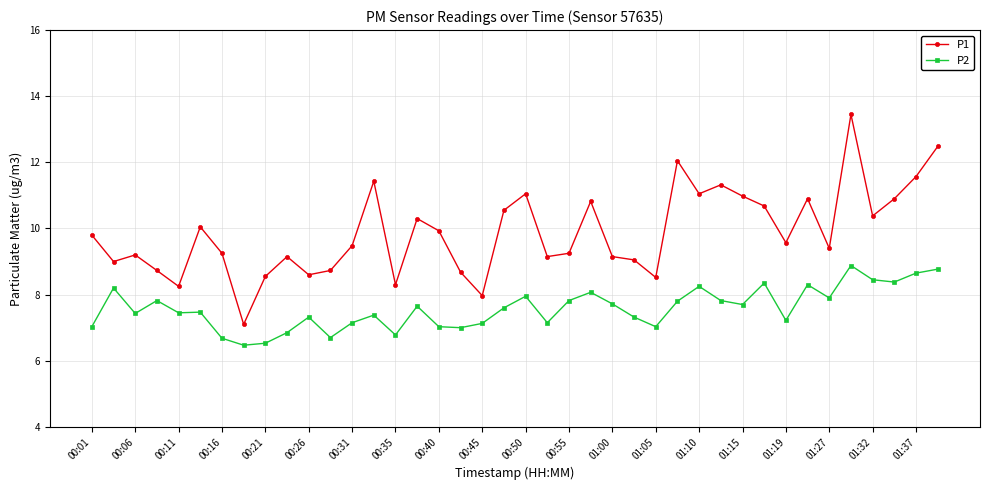

Rank the series by their maximum value, from lowest to highest.

P2, P1